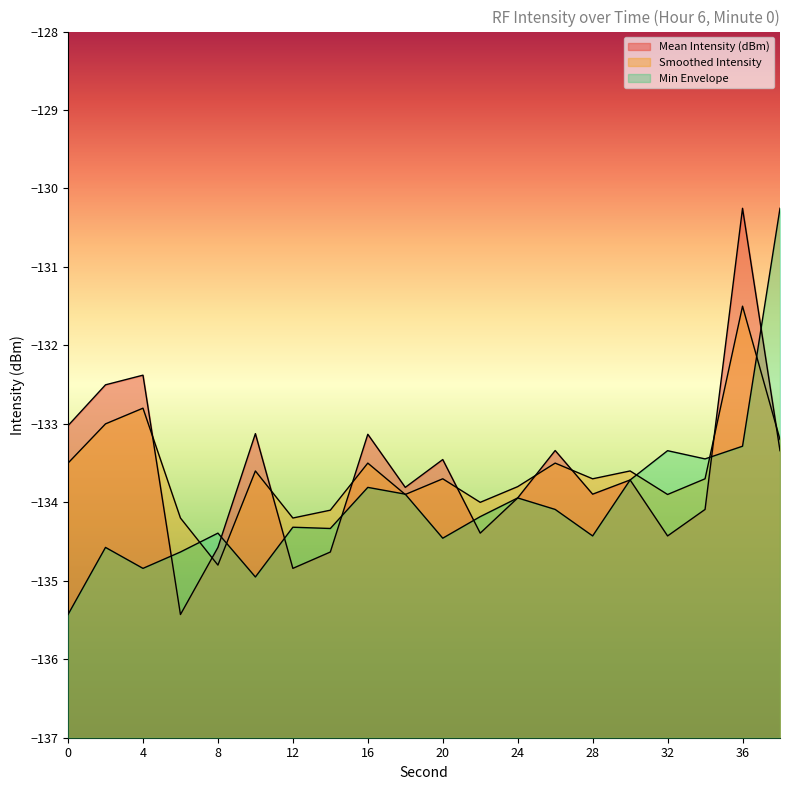

At 38, list the series in order from largest to smallest.

Min Envelope, Smoothed Intensity, Mean Intensity (dBm)